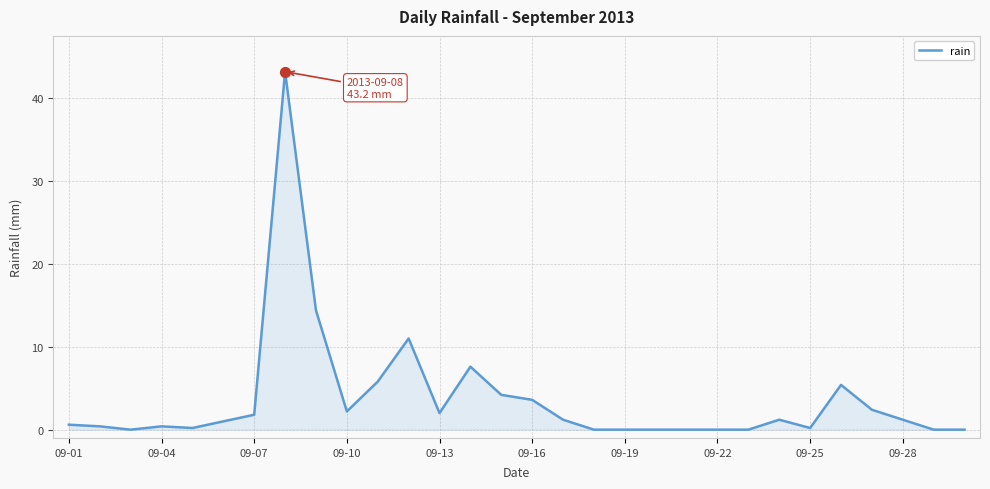

What is the greatest value displayed?

43.2